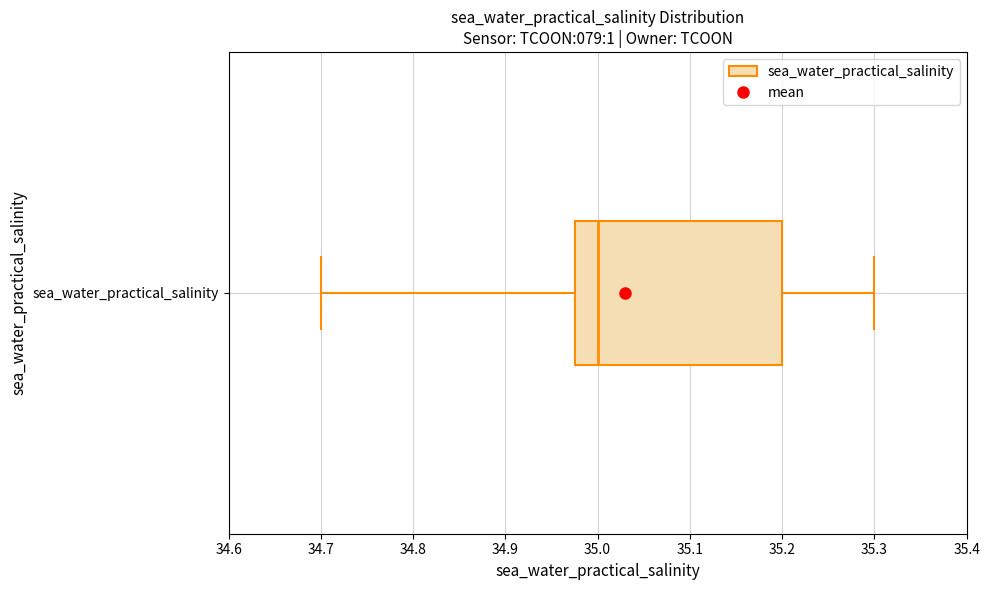

Read this box plot against the x-axis: the position of the median line, the range covered by the box, and the ends of both whiskers. The values are not printed on the chart, so give them approximately, as read against the axis.

median 35.00, box 34.98 to 35.20, whiskers 34.70 to 35.30